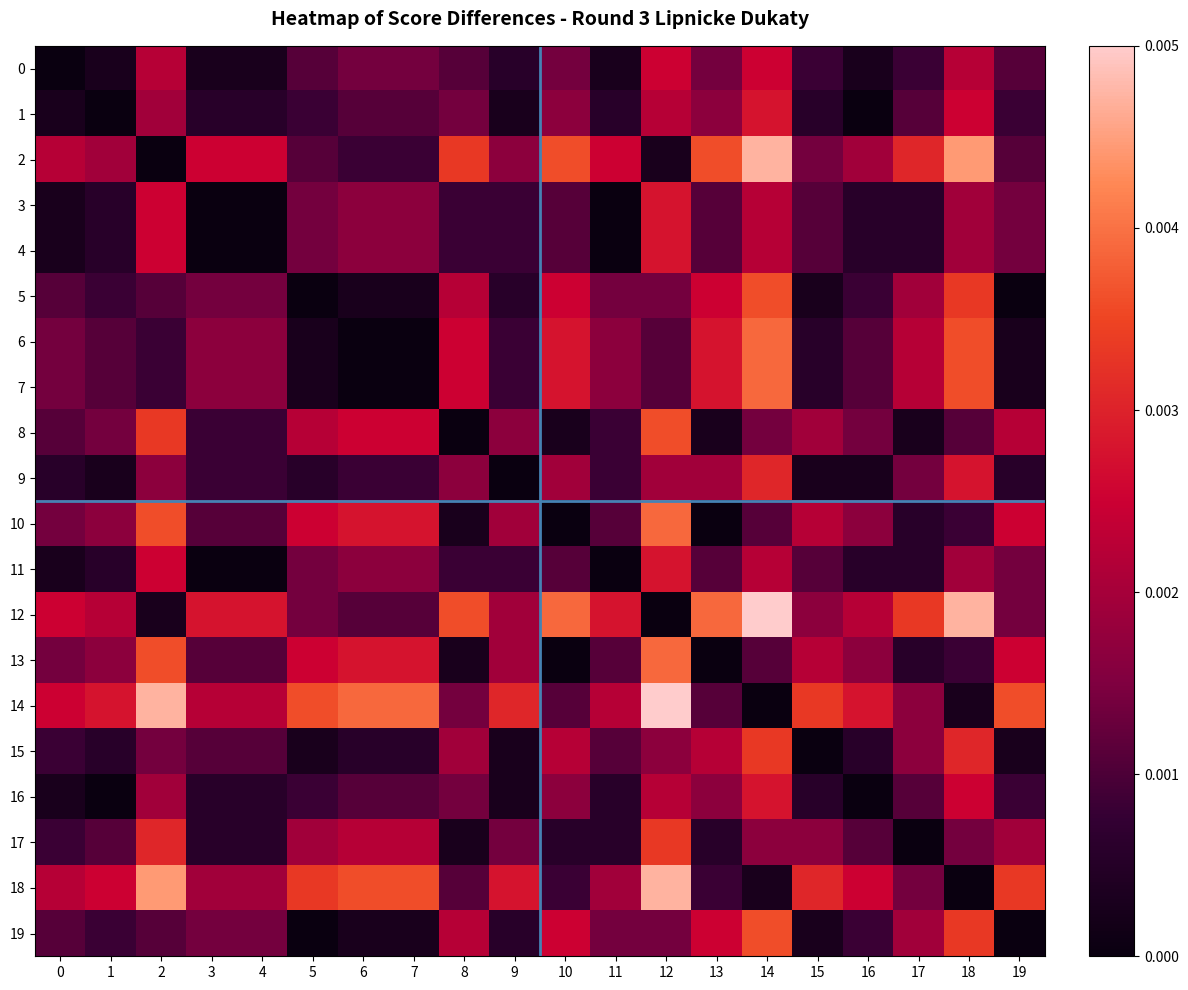

Which series has the largest total across all categories?

14